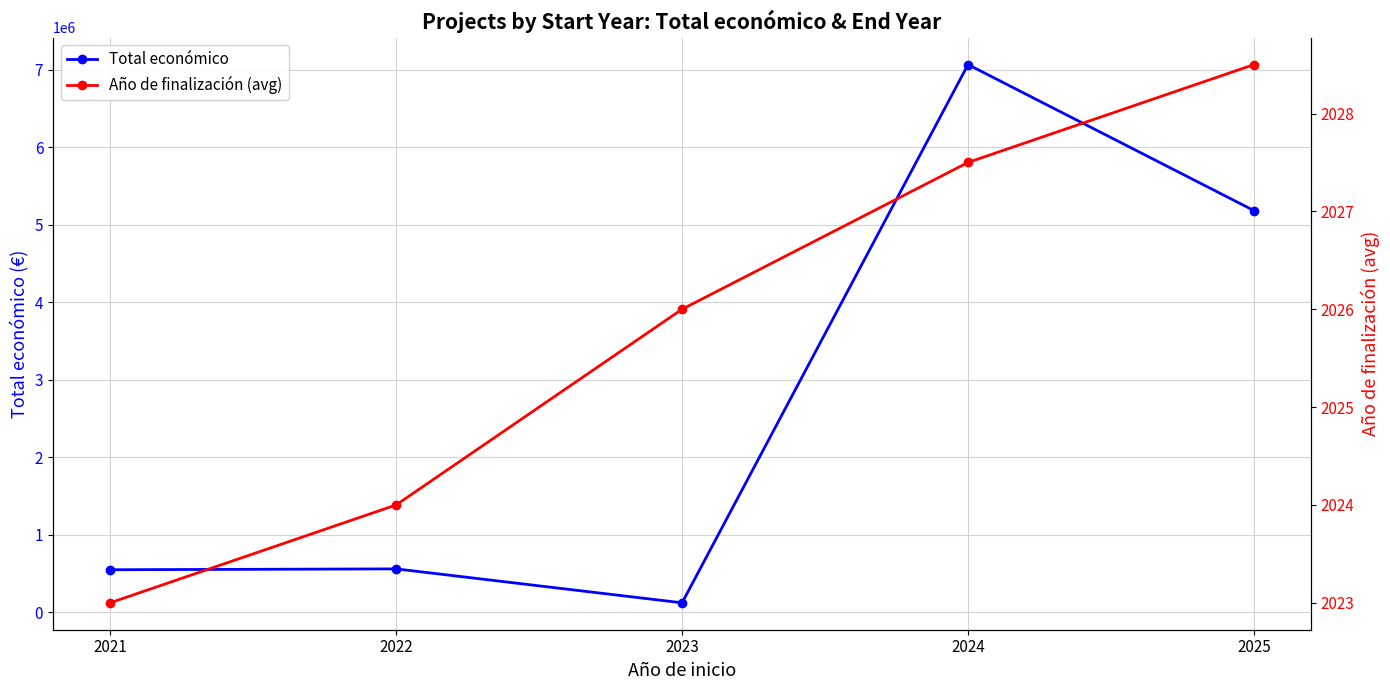

True or false: Año de finalización (avg) has more than 1 points higher than both neighbors.

False